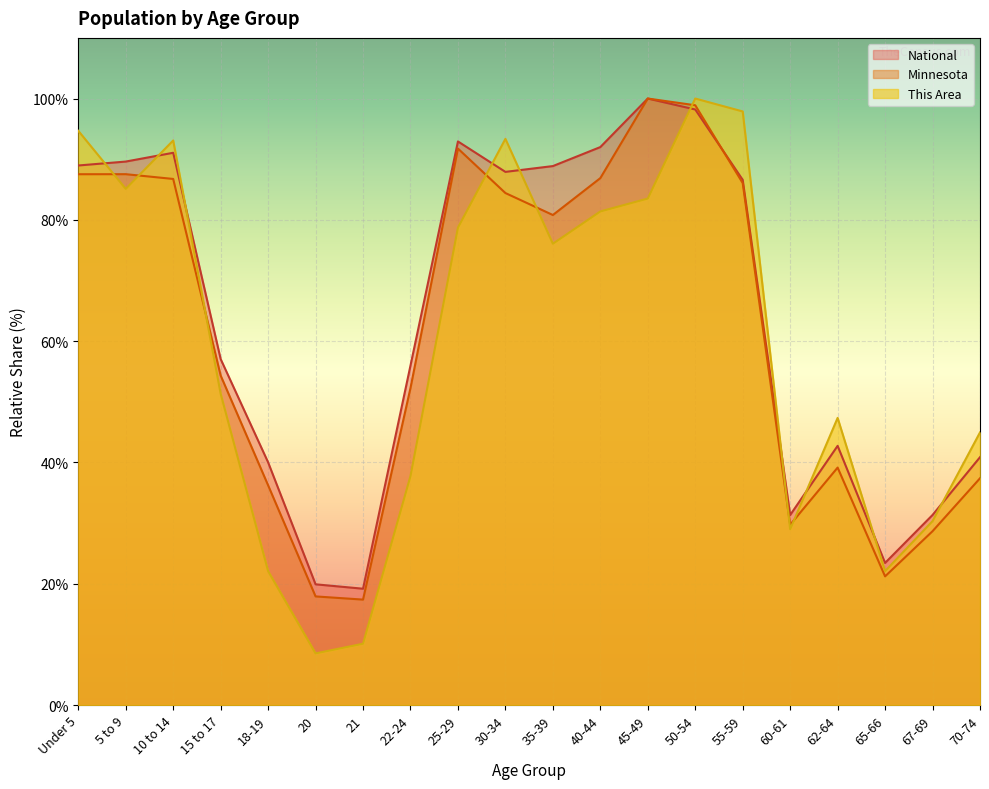

Which category has the lowest value in the This Area series?

20